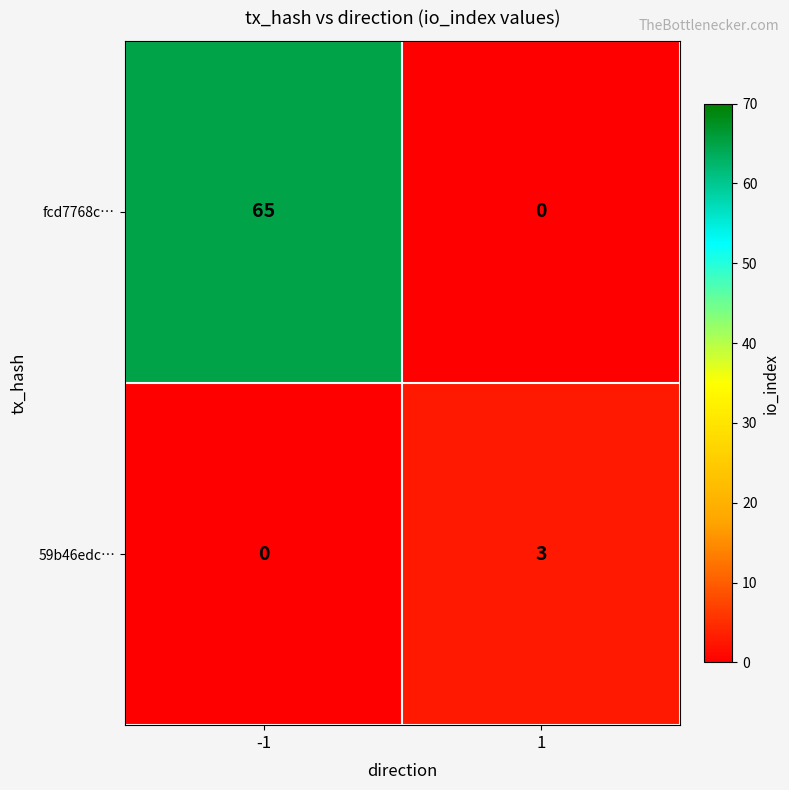

What is the sum of all fcd7768c… values?

65